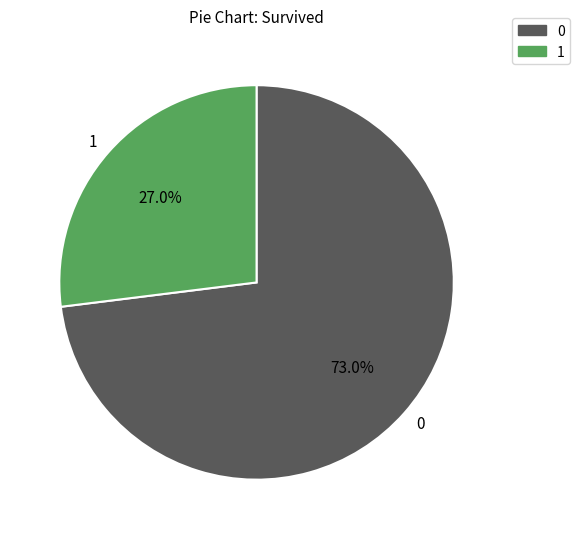

Rank the categories by value from highest to lowest.

0, 1